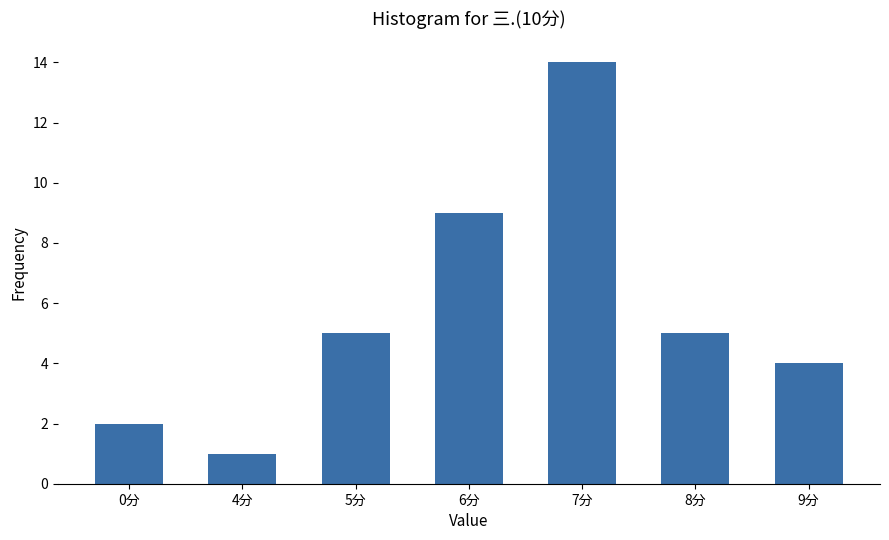

True or false: the data shows 1 at 9分.

False